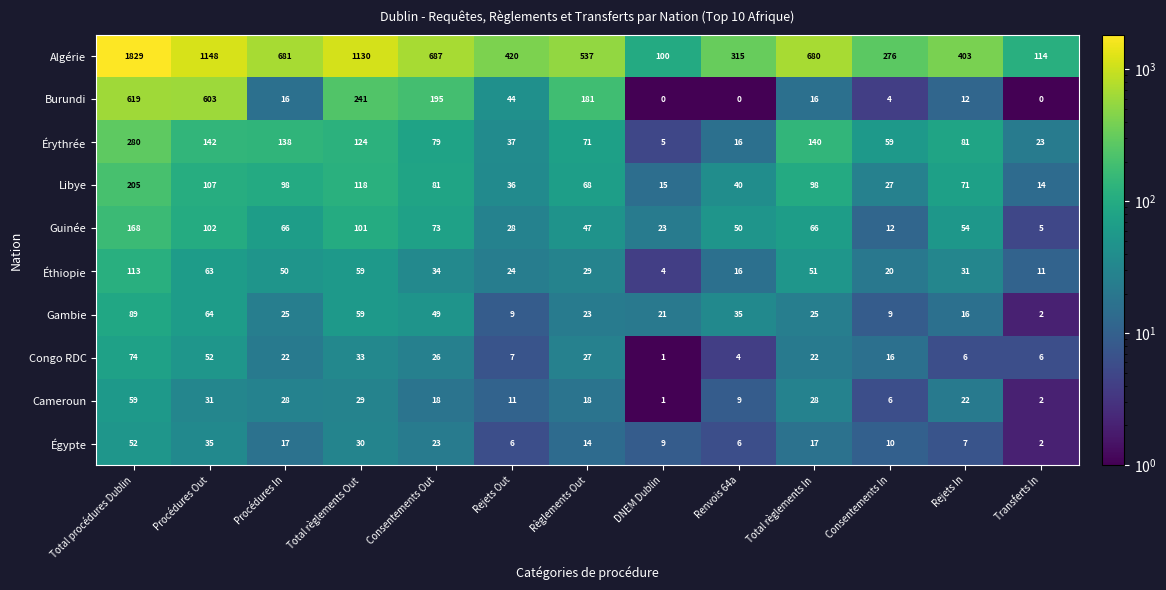

Which series has the widest spread of values?

Algérie